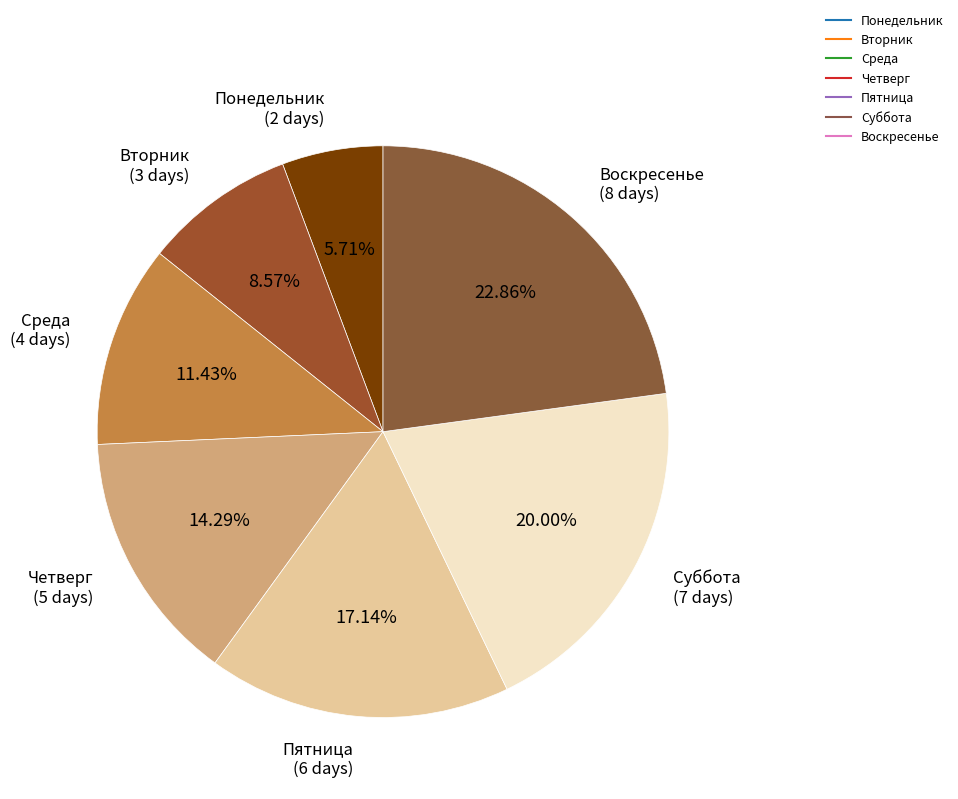

Count the number of slices in the pie.

7